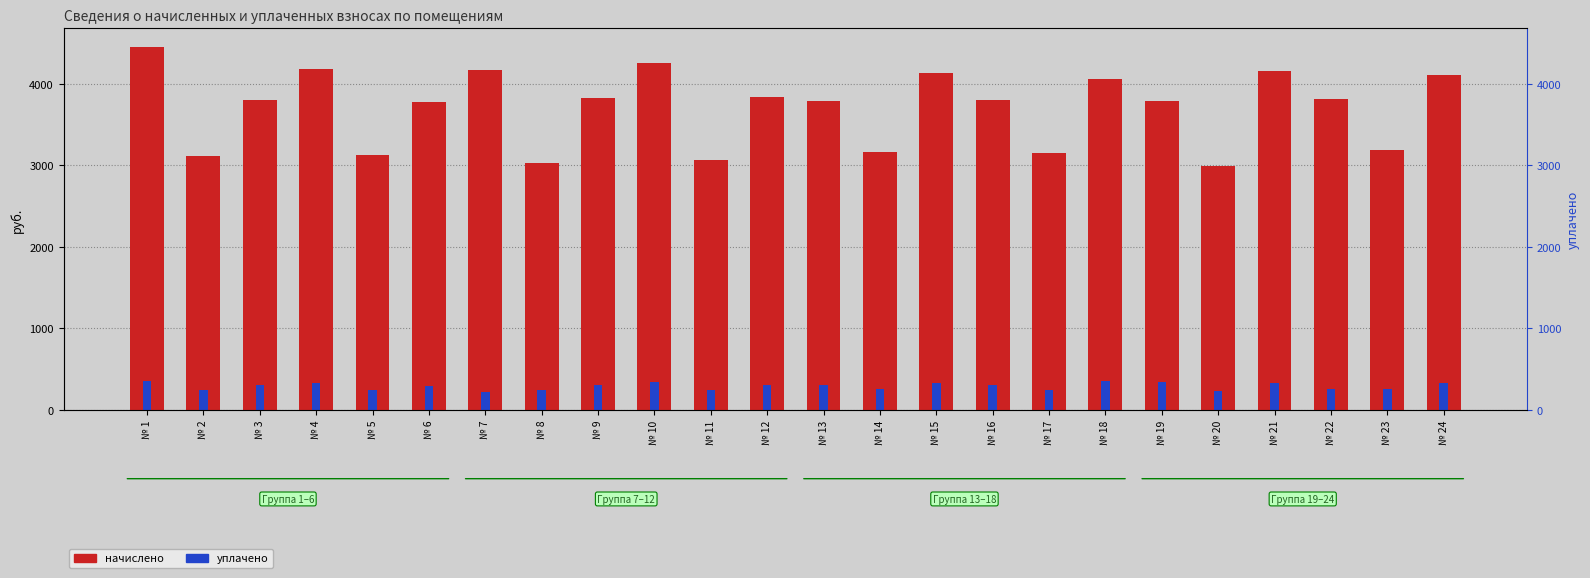

Reading left to right, extract all data points from this chart.

начислено: № 1=4456.9	№ 2=3121.1	№ 3=3804.4	№ 4=4179.9	№ 5=3133.4	№ 6=3779.8	№ 7=4173.8	№ 8=3034.9	№ 9=3829.0	№ 10=4259.9	№ 11=3071.8	№ 12=3841.3	№ 13=3785.9	№ 14=3170.3	№ 15=4136.8	№ 16=3804.4	№ 17=3151.3	№ 18=4056.8	№ 19=3785.9	№ 20=2998.0	№ 21=4155.3	№ 22=3816.7	№ 23=3194.9	№ 24=4106.0
уплачено: № 1=354.3	№ 2=248.1	№ 3=302.4	№ 4=332.3	№ 5=249.1	№ 6=300.5	№ 7=220.5	№ 8=241.3	№ 9=304.4	№ 10=338.6	№ 11=244.2	№ 12=303.4	№ 13=301.0	№ 14=252.0	№ 15=328.8	№ 16=302.4	№ 17=250.5	№ 18=356.6	№ 19=349.5	№ 20=238.3	№ 21=330.3	№ 22=252.5	№ 23=254.0	№ 24=326.4